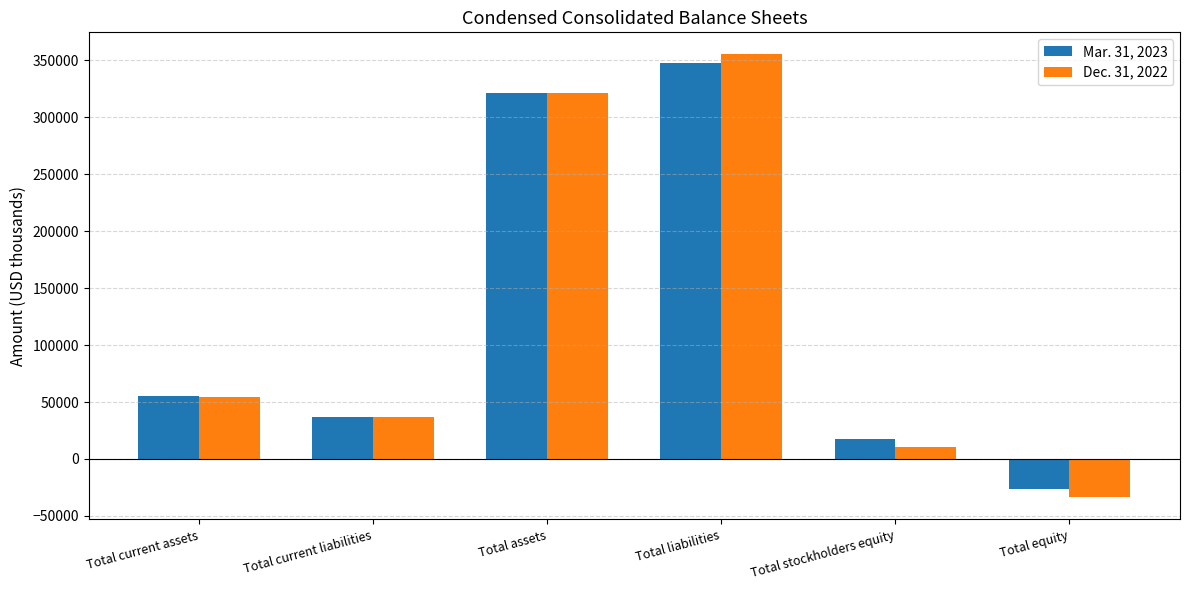

What value does the Dec. 31, 2022 series have at Total assets?

321353